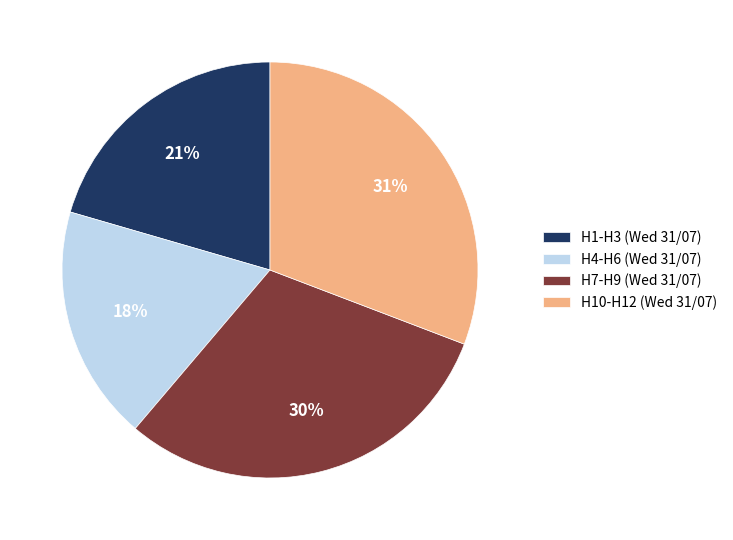

Does any single category account for the majority?

No